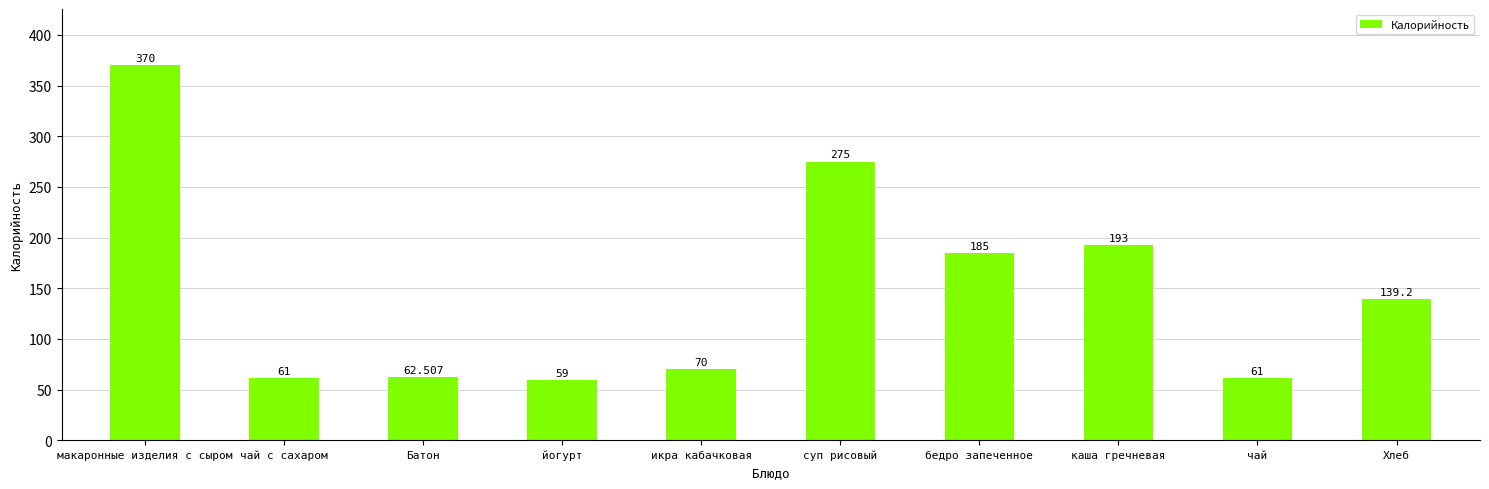

What is the label of the 8th bar from the right?

Батон